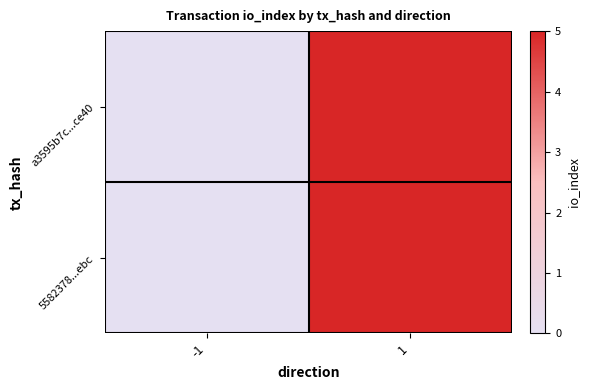

Rank the series at 1 from lowest to highest value.

a3595b7c...ce40, 5582378...ebc